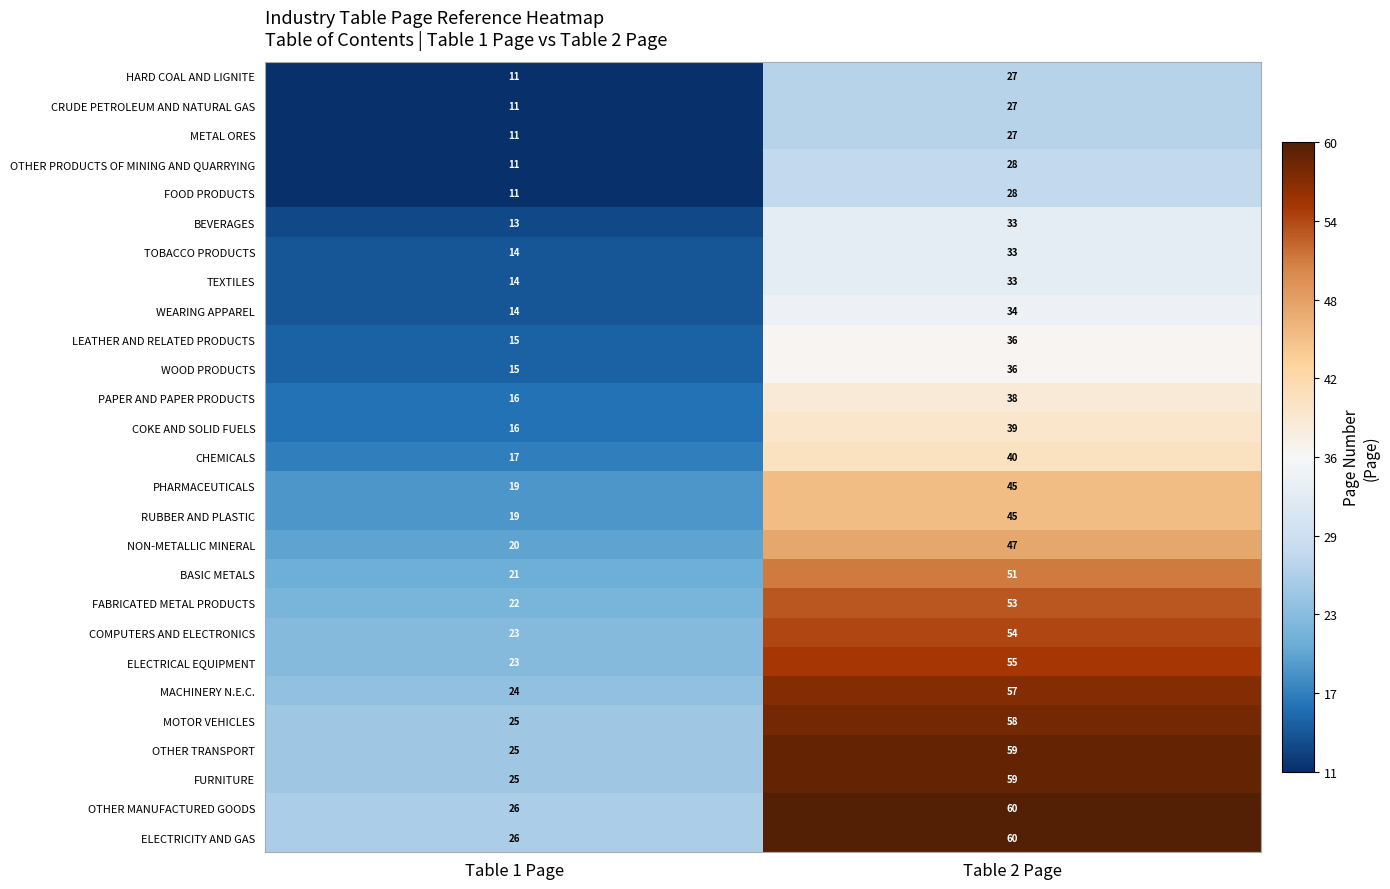

At which category is the sum across all series the highest?

Table 2 Page